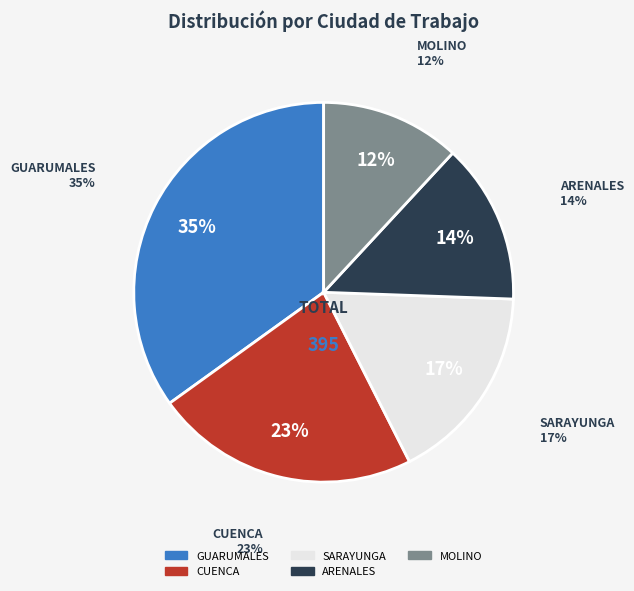

Do MOLINO and SARAYUNGA together represent more than half of the pie?

No